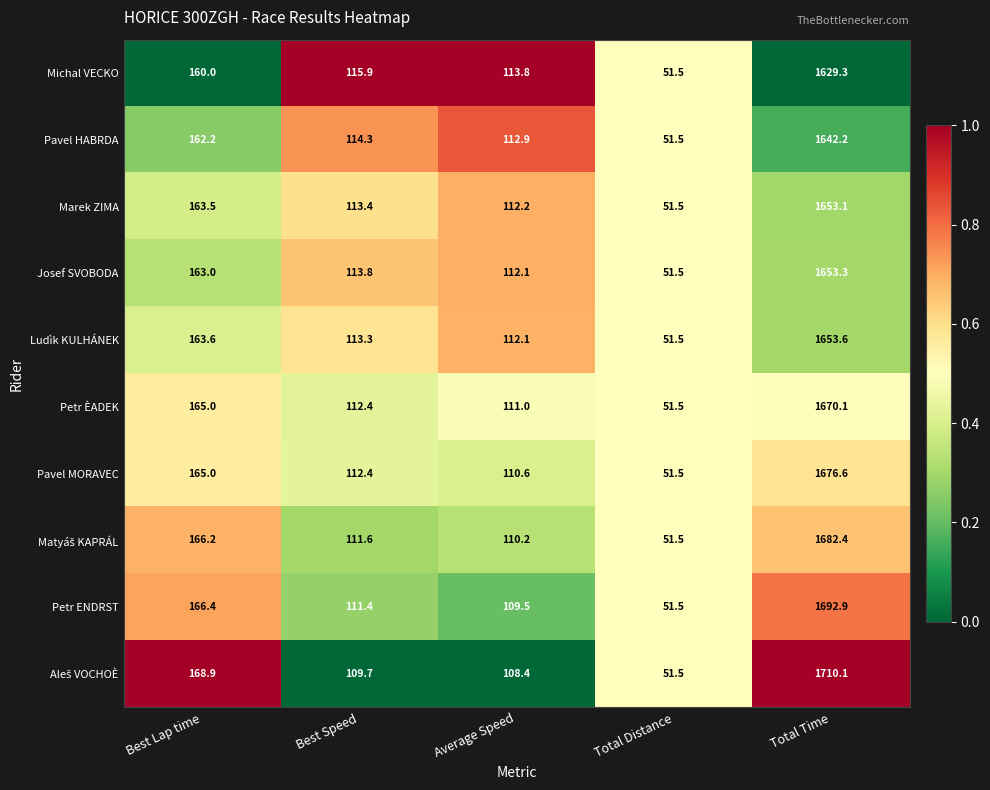

Which label corresponds to the smallest value in the chart?

Total Distance